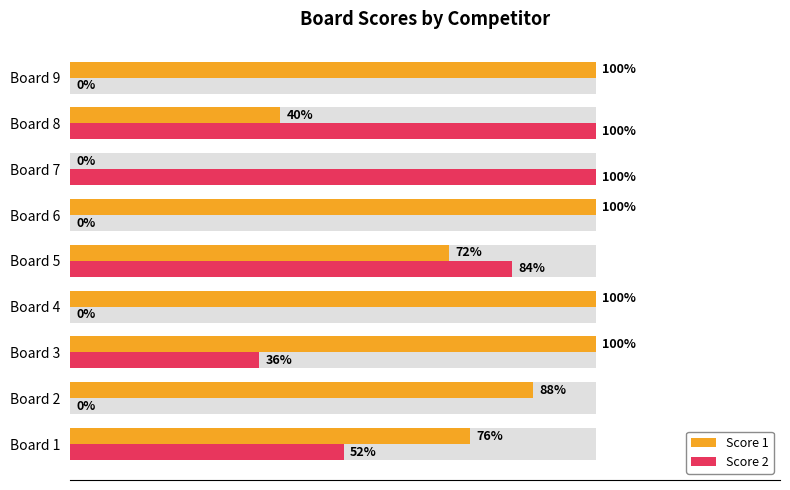

How many positive values does the Score 2 series have?

5